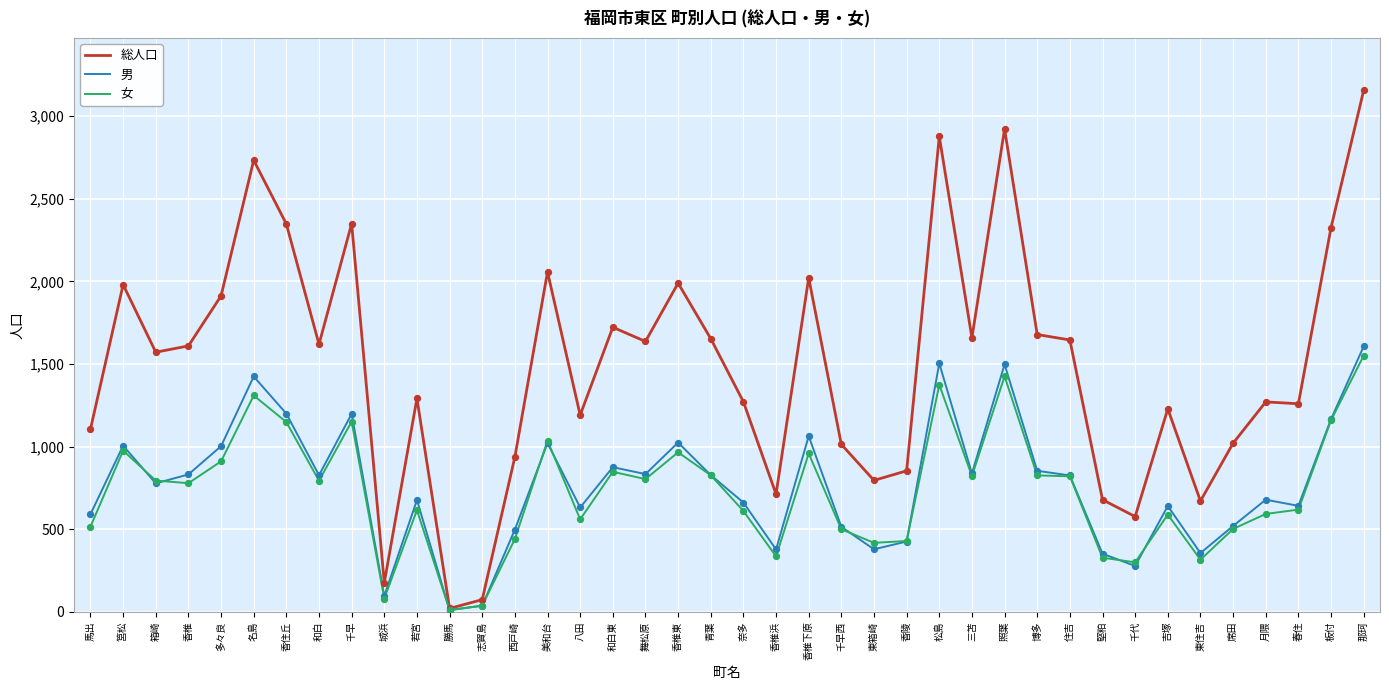

Which series has the widest spread of values?

総人口